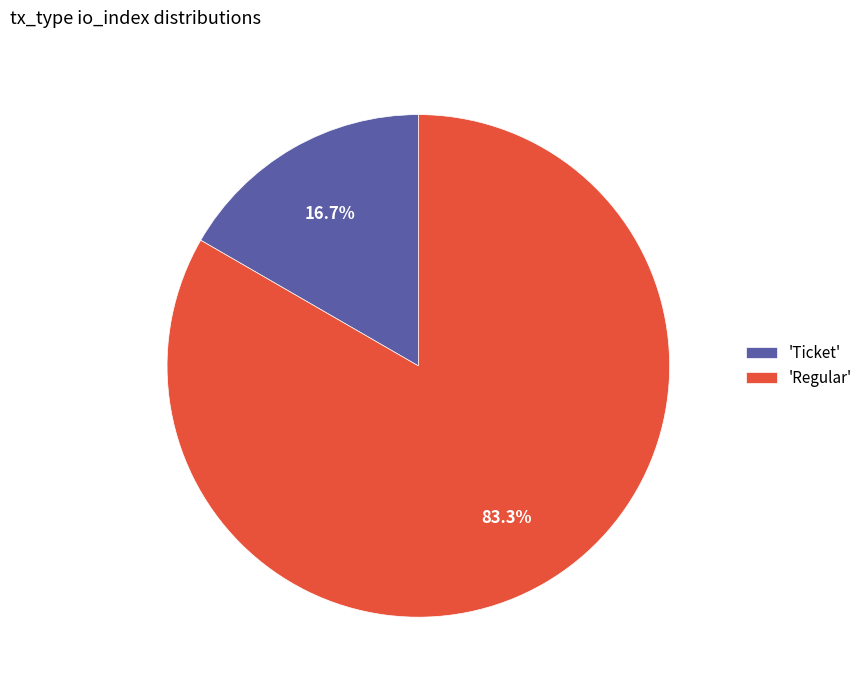

Which slice represents more than half of the pie?

'Regular'